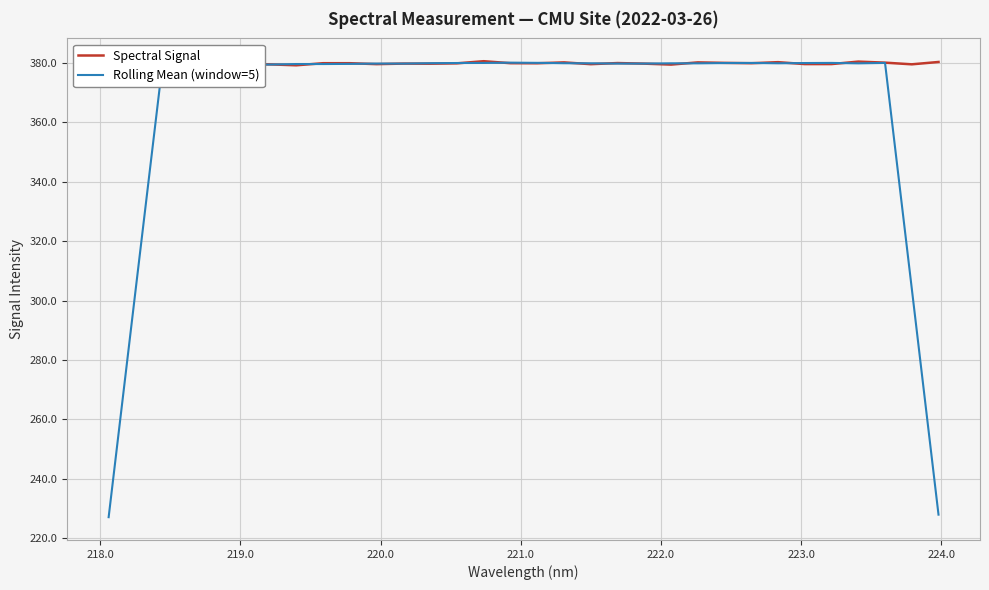

How many series are shown in this chart?

2